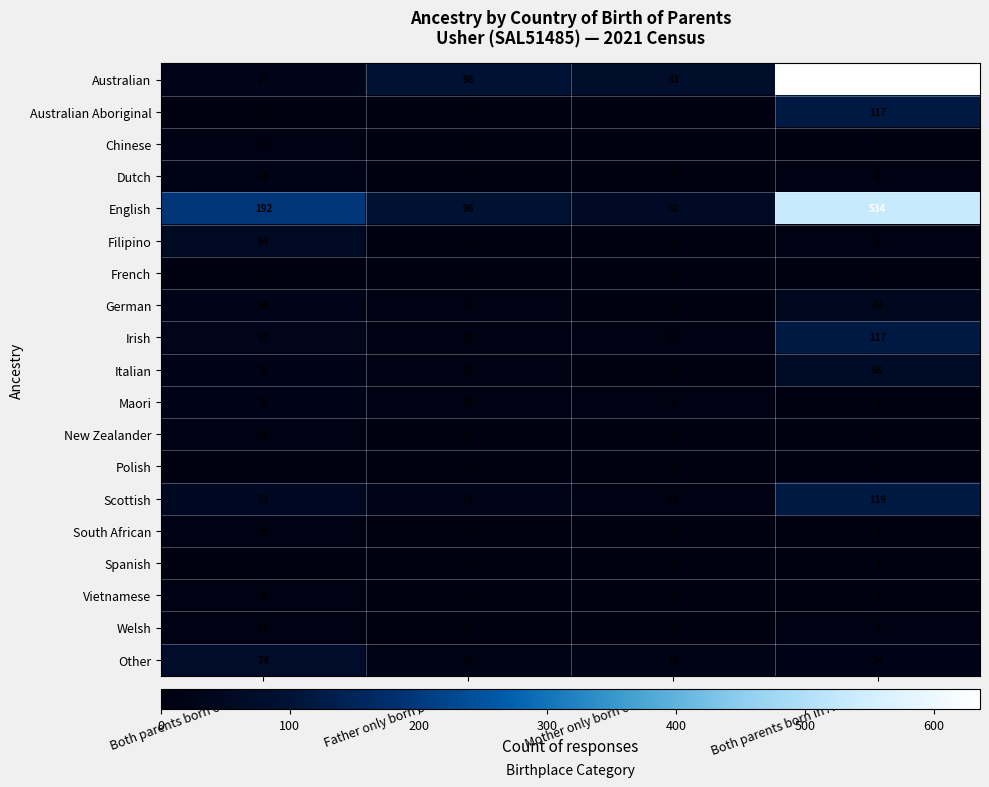

What is the total value across all series at Father only born overseas?

313